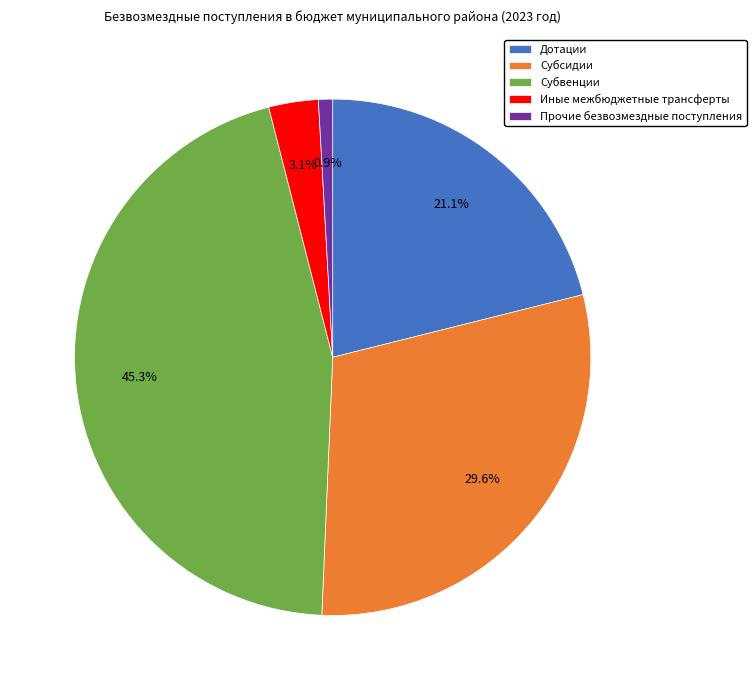

True or false: Субсидии accounts for 30% of the total.

True